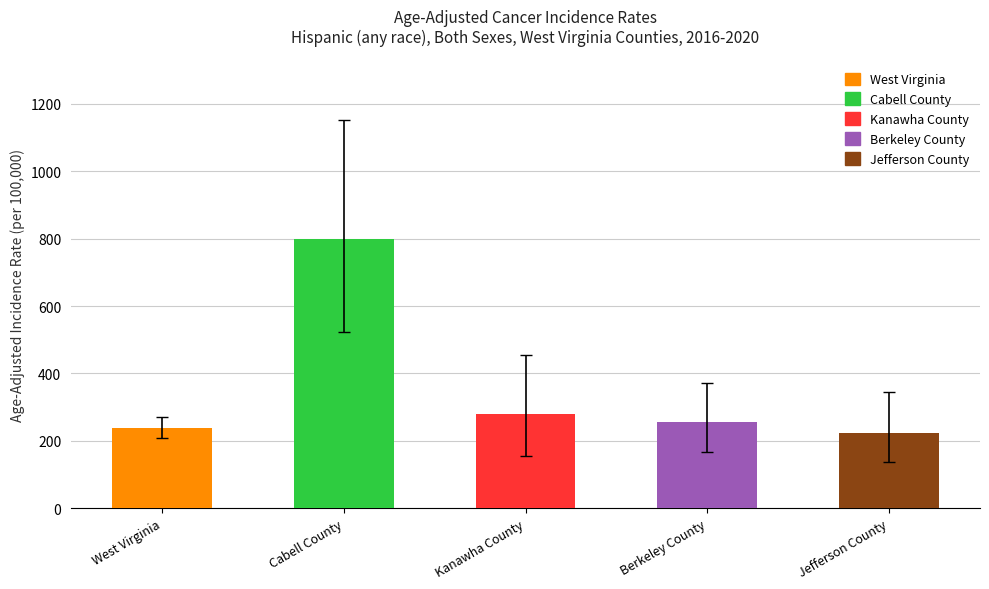

Reading left to right, list all the values displayed in this chart.

West Virginia=238.3	Cabell County=798.0	Kanawha County=279.2	Berkeley County=256.5	Jefferson County=224.4